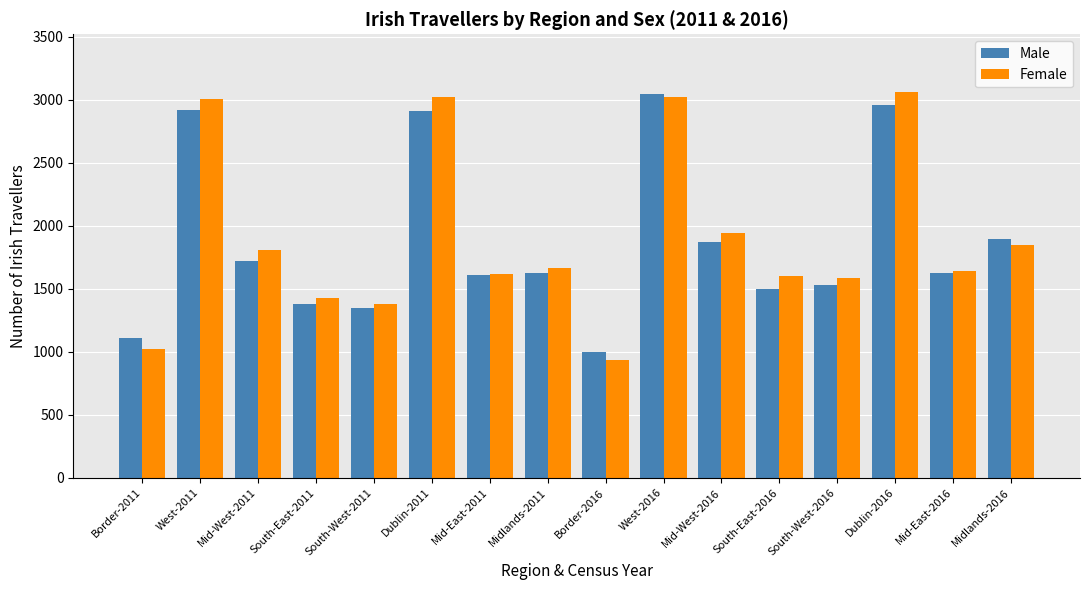

Where is Female nearest to the value 1998?

Mid-West-2016